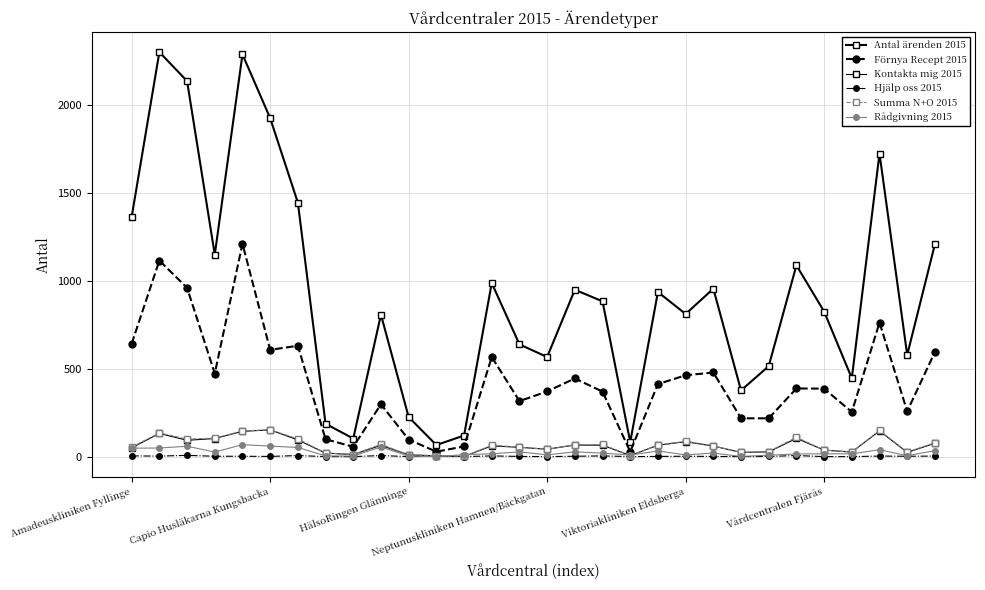

Count the number of data series in this chart.

6